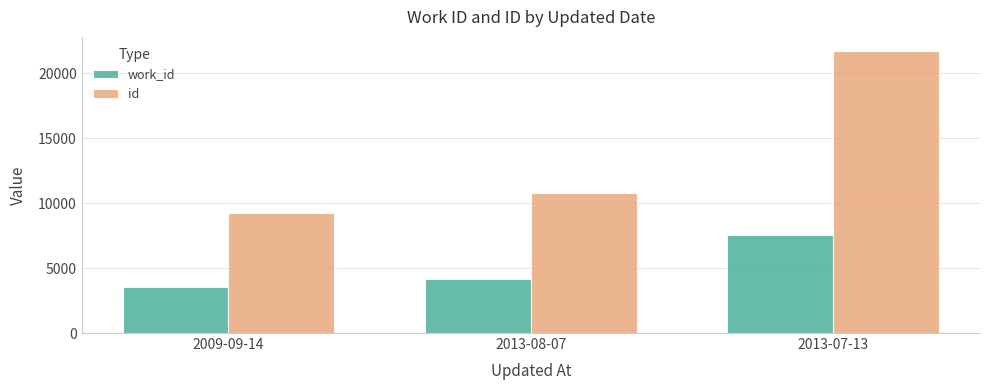

How many series are shown in this chart?

2